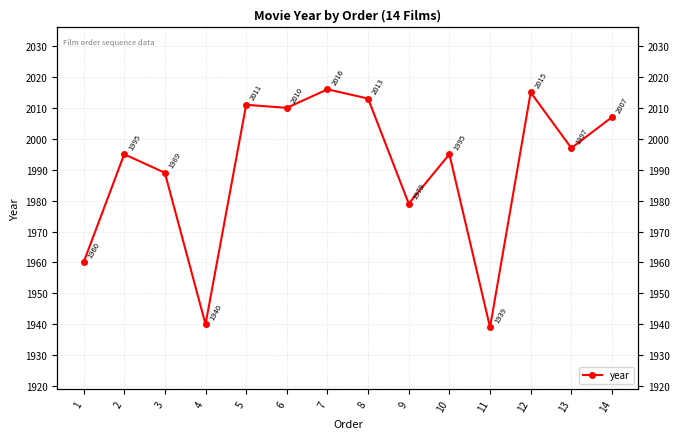

What is the value of the 6th point from the left?

2010